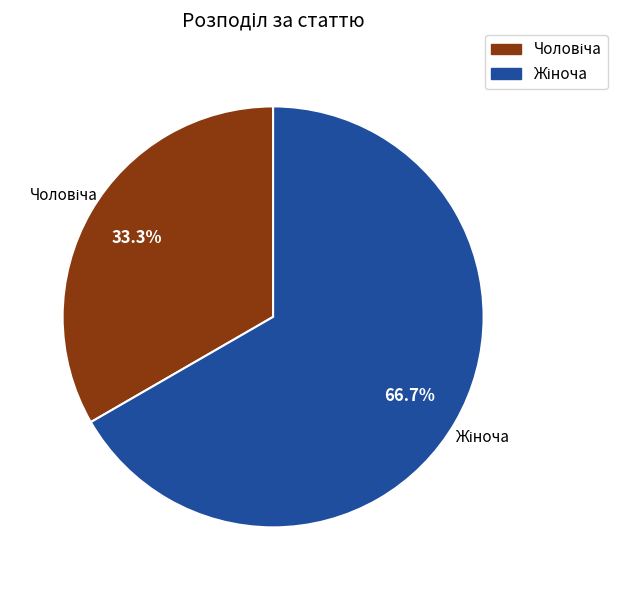

Is there any slice that represents more than half of the pie?

Yes